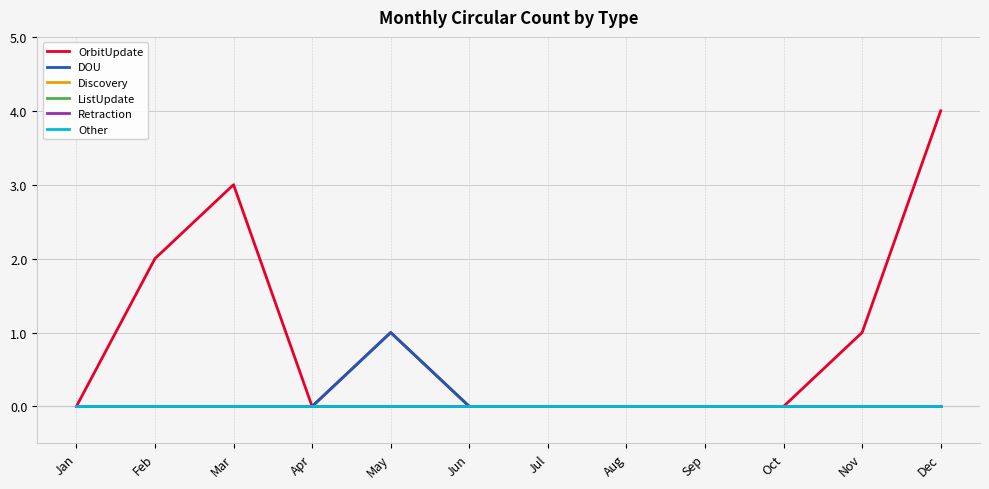

How many lines are shown in the chart?

6